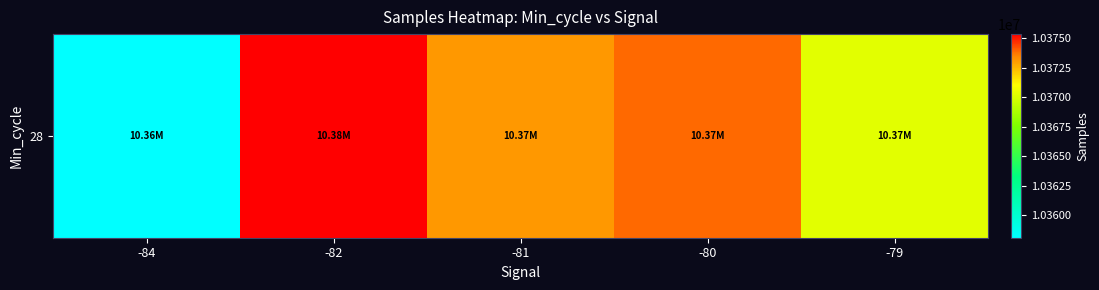

Reading right to left, list all the values displayed in this chart.

-79=10370291.4	-80=10373920.4	-81=10373117.3	-82=10375359.0	-84=10358075.0